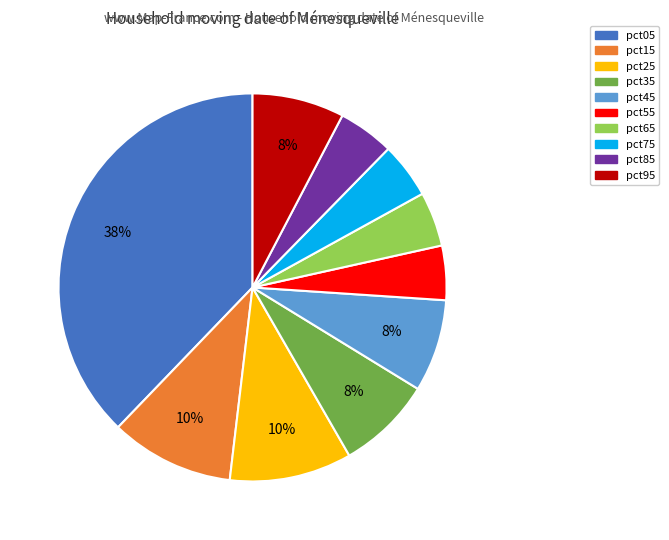

True or false: pct55 accounts for 5% of the total.

True